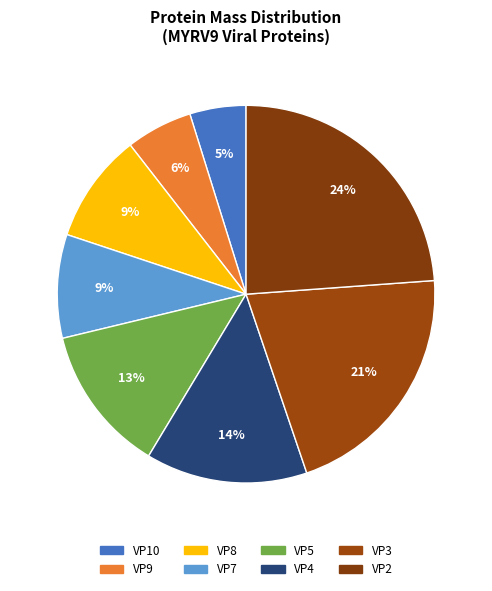

Does VP5 account for over 50% of the chart?

No